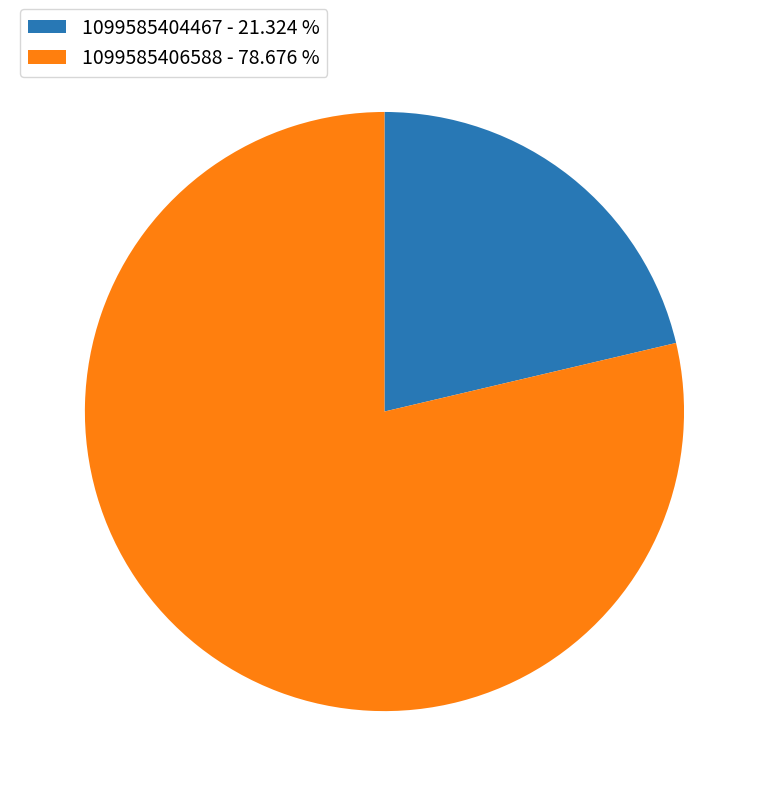

What is the ratio of the value at 1099585406588 - 78.676 % to the value at 1099585404467 - 21.324 %?

3.7